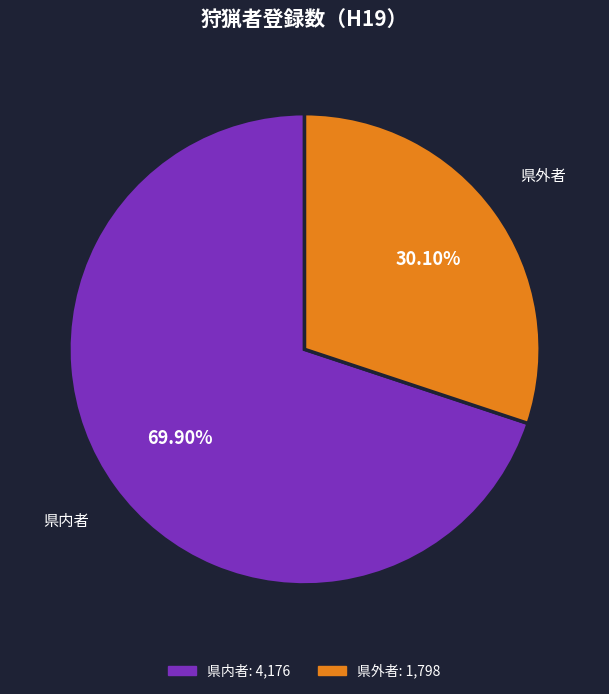

Is there a majority slice in this chart?

Yes